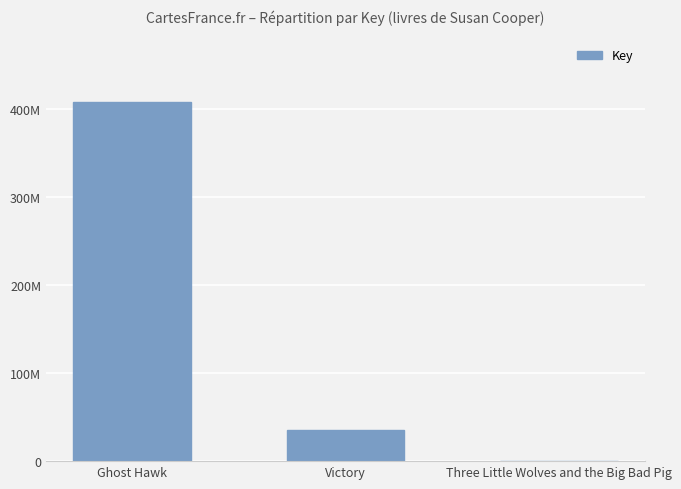

Reading right to left, extract all data points from this chart.

6898	34895819	407602510